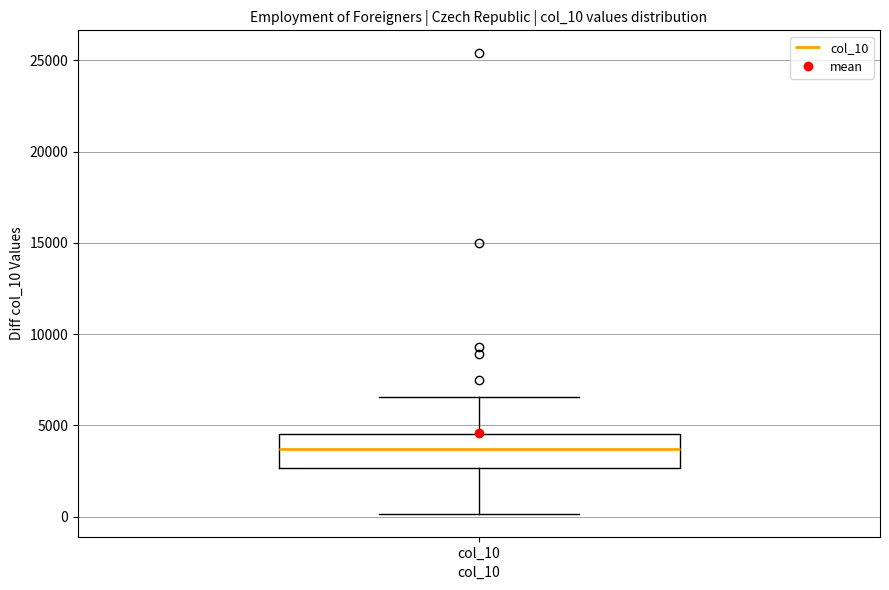

Read this box plot against the y-axis: the position of the median line, the range covered by the box, and the ends of both whiskers. The values are not printed on the chart, so give them approximately, as read against the axis.

median 3500, box 2500 to 4500, whiskers 0 to 6500